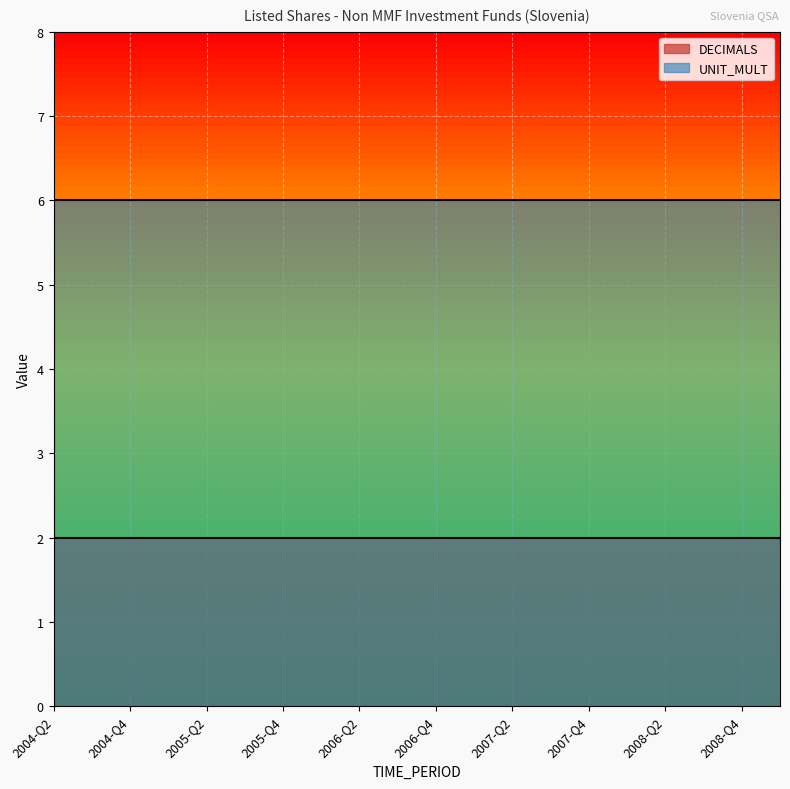

What is the average value of the UNIT_MULT series?

6